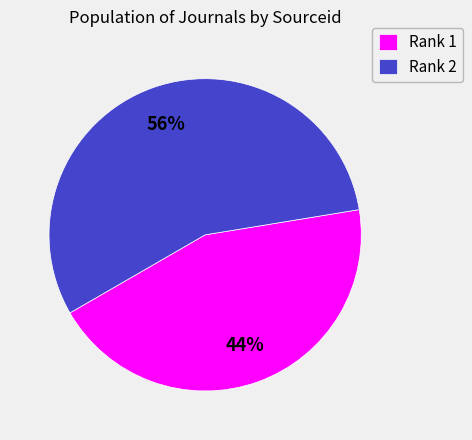

To the nearest percent, what is the difference between the Rank 1 and Rank 2 slice percentages?

12%